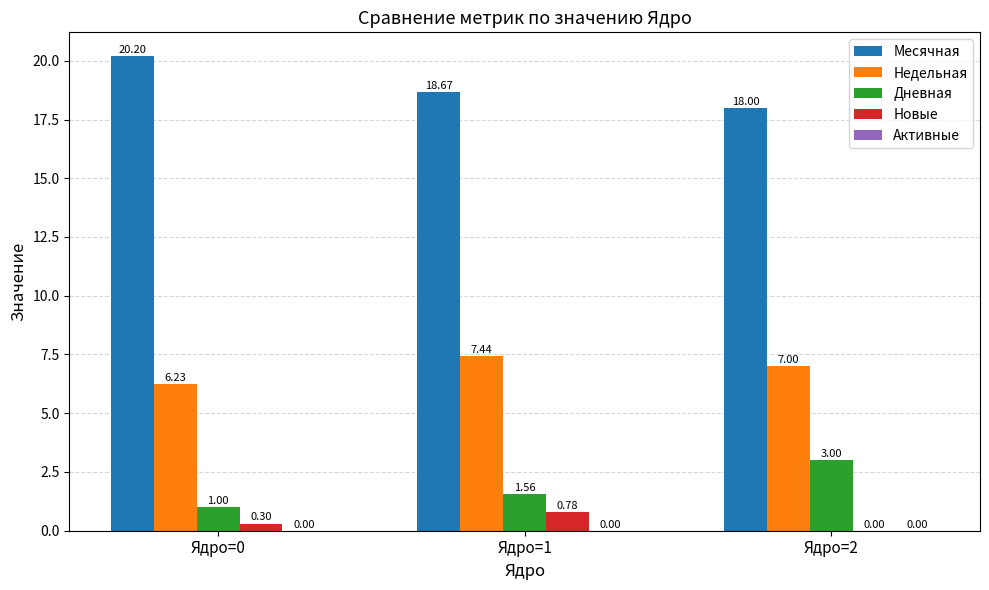

True or false: Дневная has a value of 1.8 at Ядро=0.

False